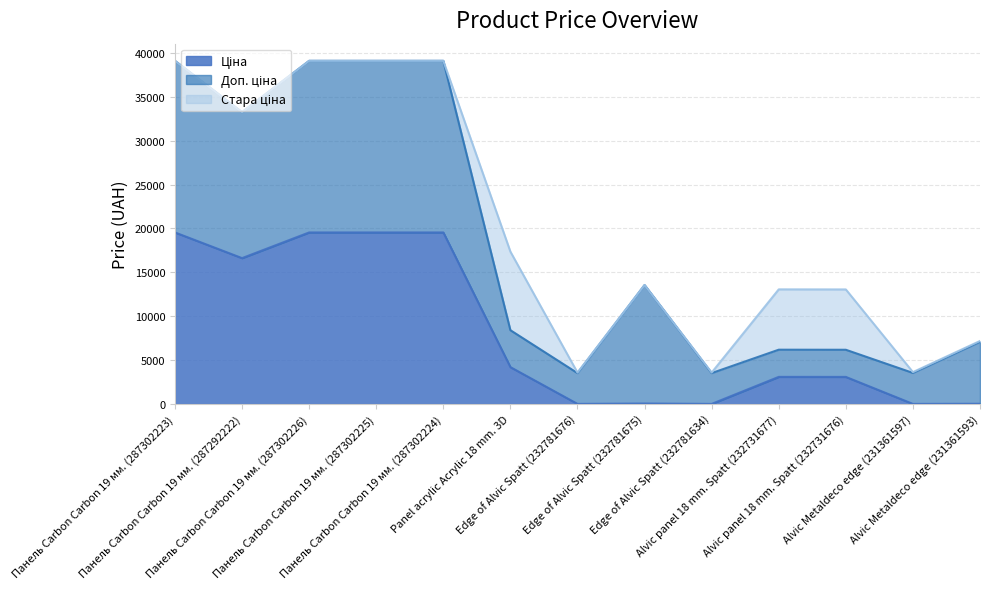

At which category does Ціна reach its first local peak?

Edge of Alvic Spatt (232781675)